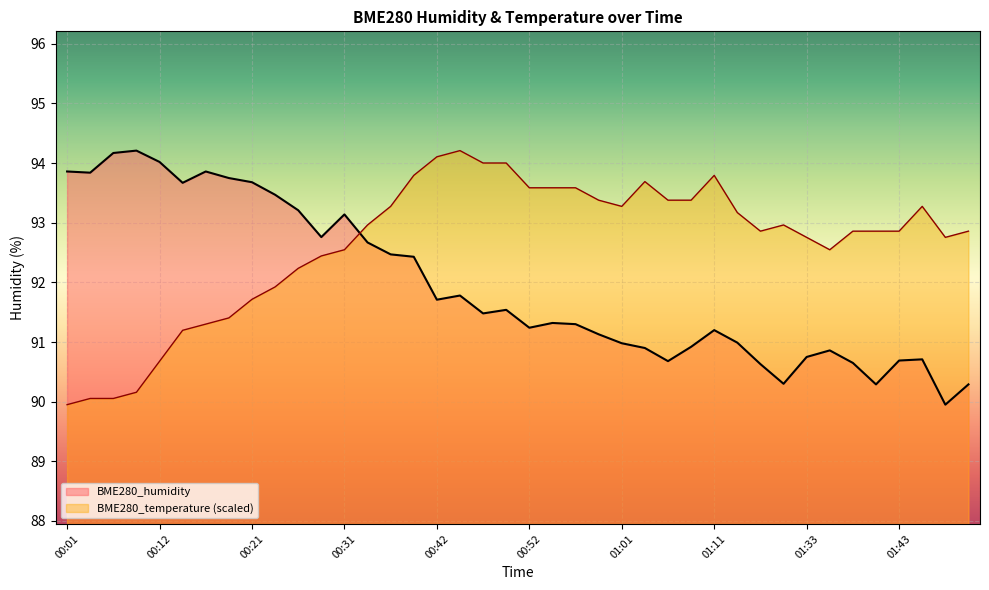

Which series has the largest range (max minus min)?

BME280_humidity